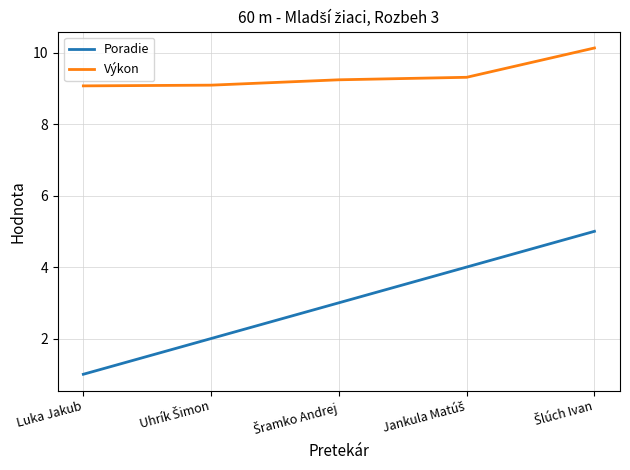

What position from the right is Luka Jakub?

5